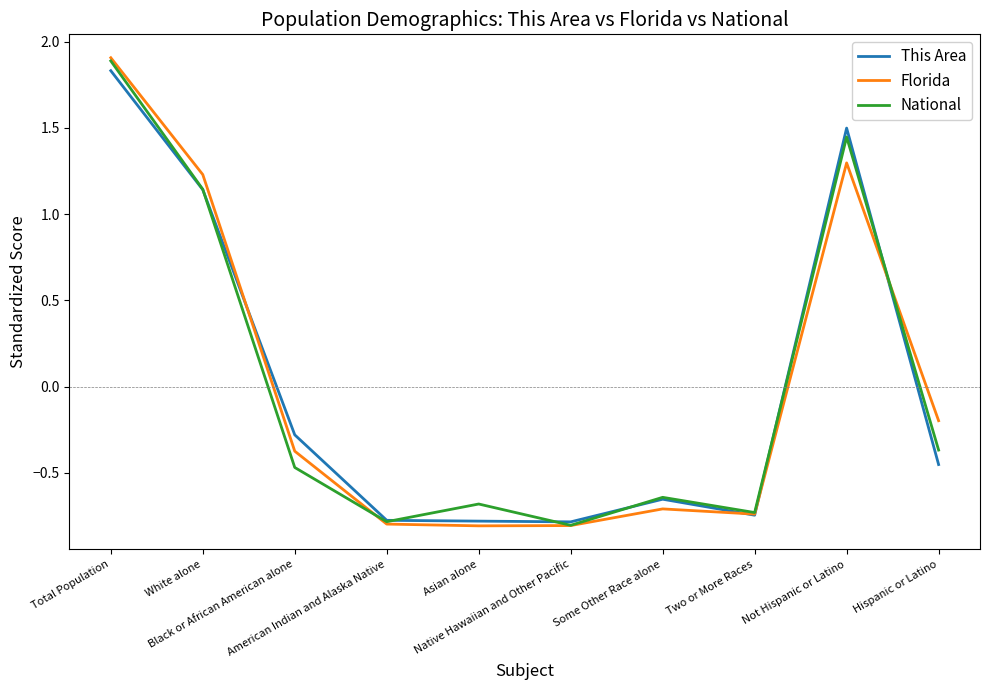

What is the minimum value shown in the chart?

-0.8